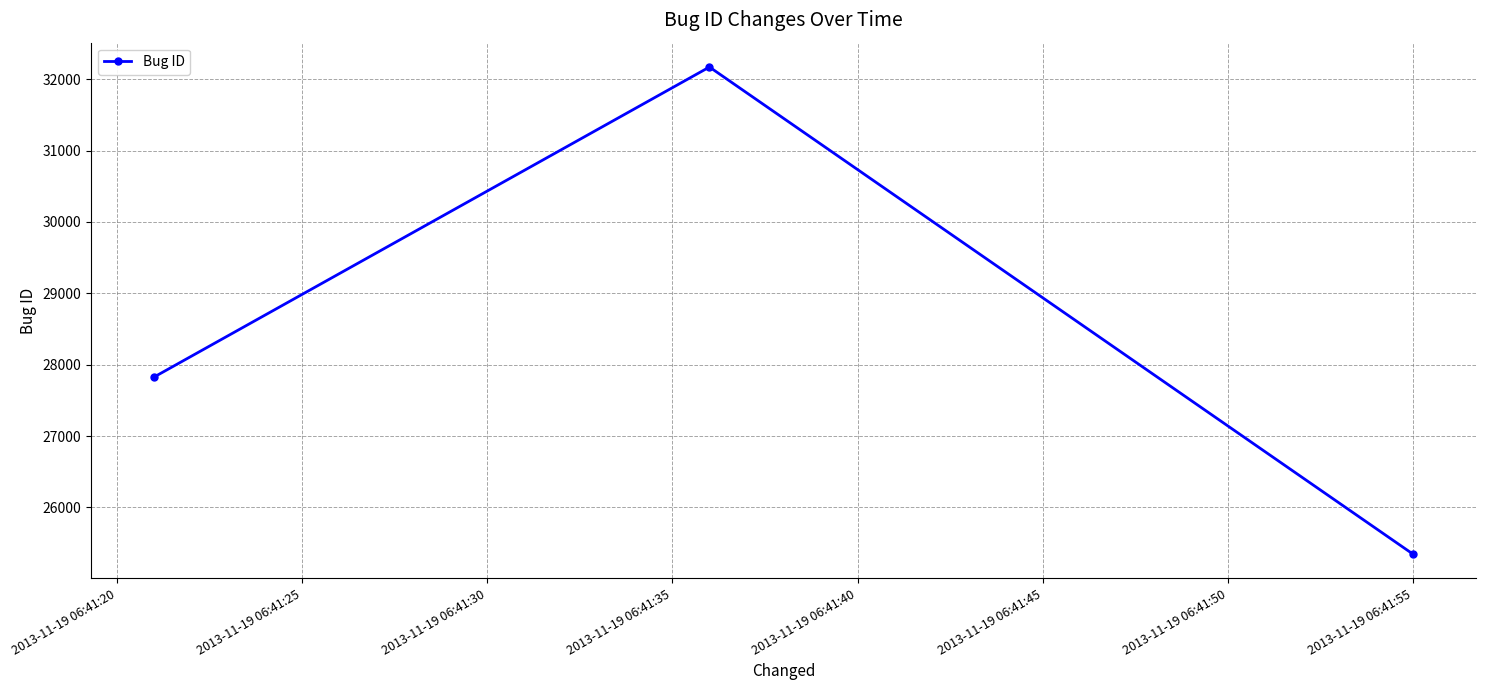

What is the maximum value shown in the chart?

32170